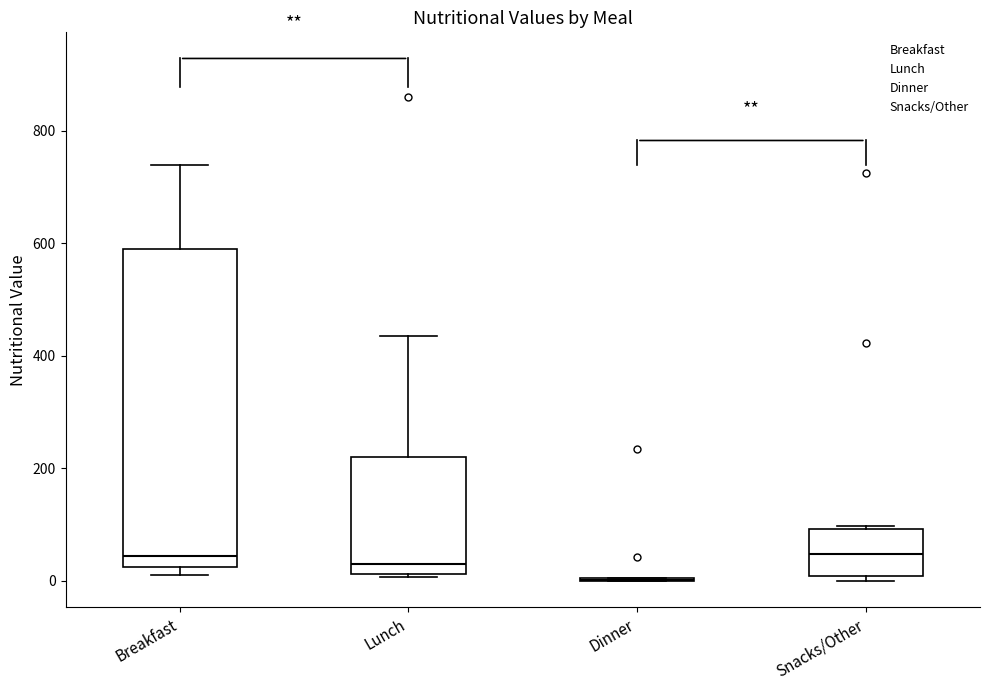

Reading left to right, read every box against the y-axis: the position of its median line, the range the box covers, and the ends of its whiskers. The values are not printed on the chart, so give them approximately, as read against the axis.

Breakfast: median 40, box 20 to 600, whiskers 20 (just below the box's lower edge) to 740
Lunch: median 40, box 20 to 220, whiskers 0 to 440
Dinner: box collapsed to a line at 0, whiskers 0 to 0
Snacks/Other: median 40, box 0 to 100, whiskers 0 (just below the box's lower edge) to 100